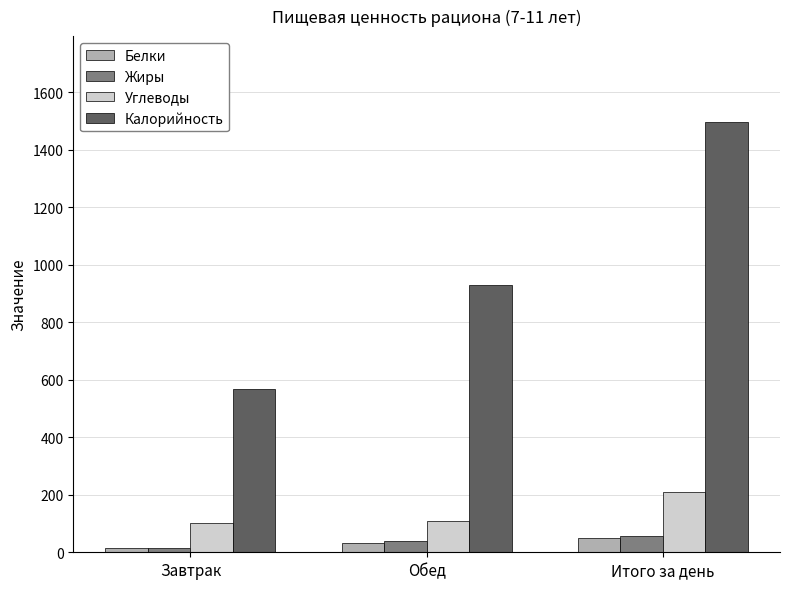

What is the value of the Жиры bar at the 3rd from the left?

56.0